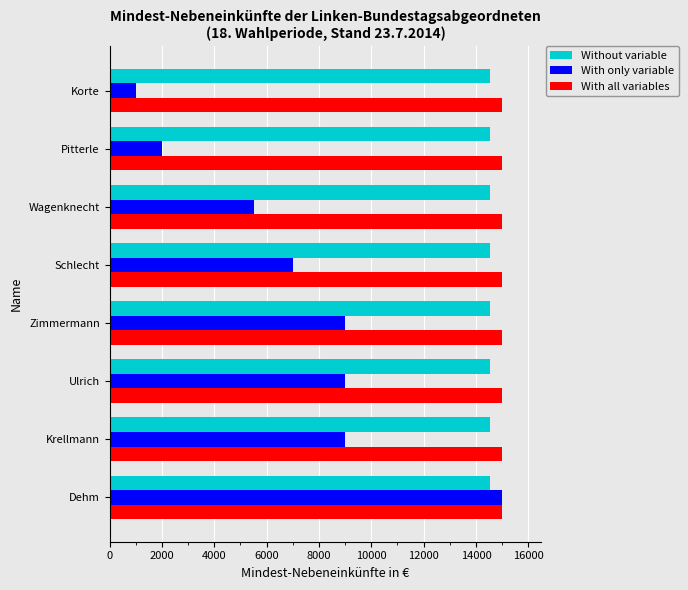

What is the spread (max minus min) of values at Zimmermann?

6000